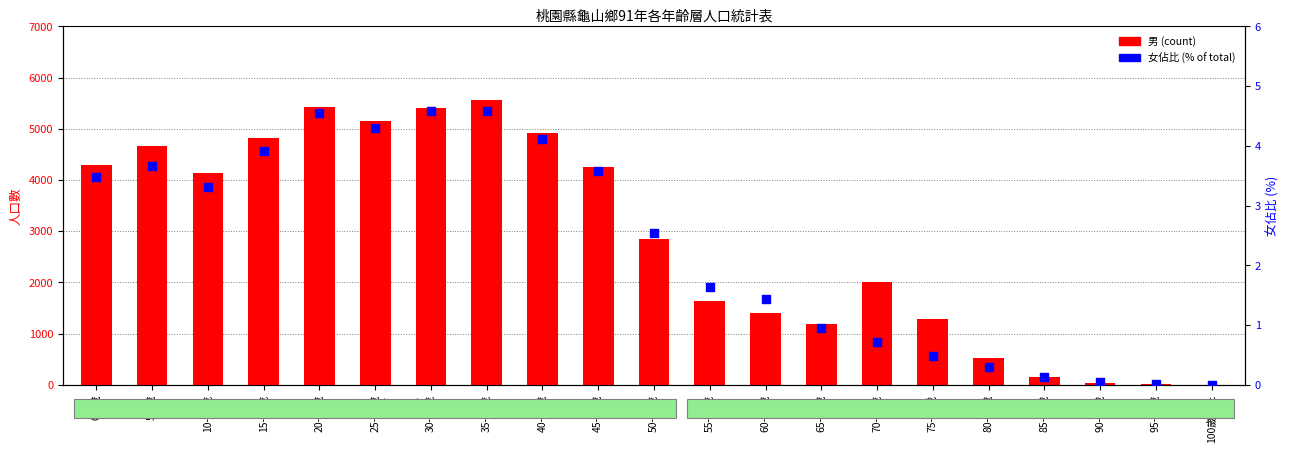

What is the total value across all series at 30-34歲?

5419.6